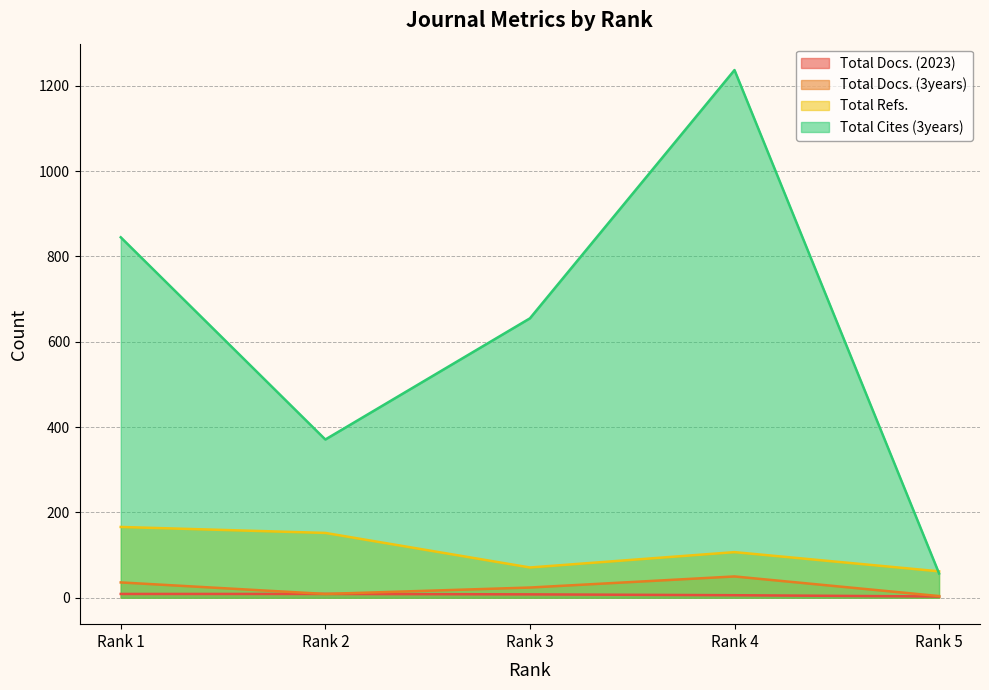

What is the maximum value for Total Docs. (3years)?

50